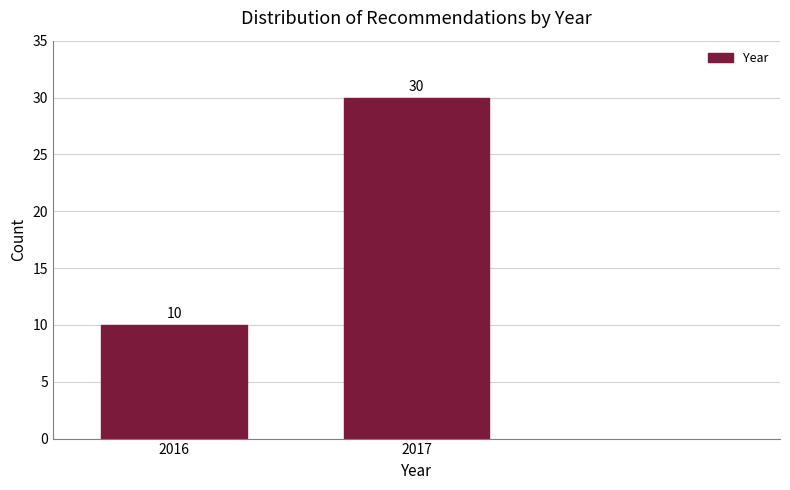

Reading right to left, list all the values displayed in this chart.

2017=30	2016=10